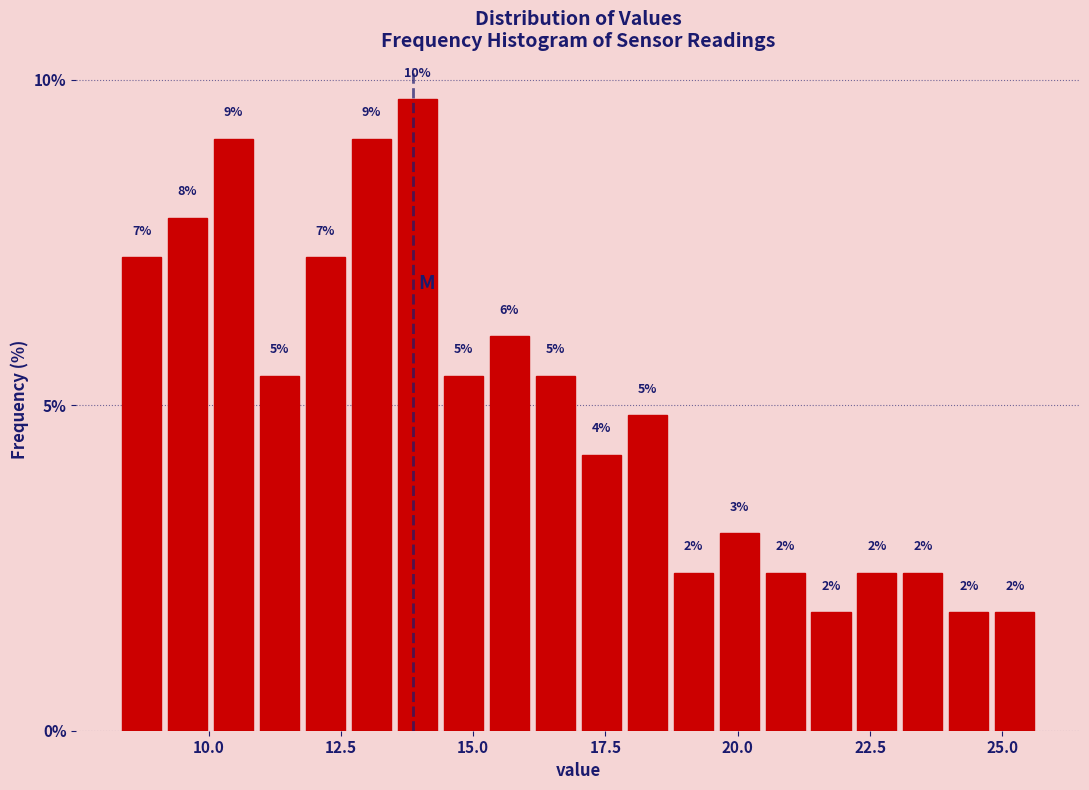

Around what value on the x-axis is the tallest bar? Give the approximate position of its centre, as read against the axis.

14.0